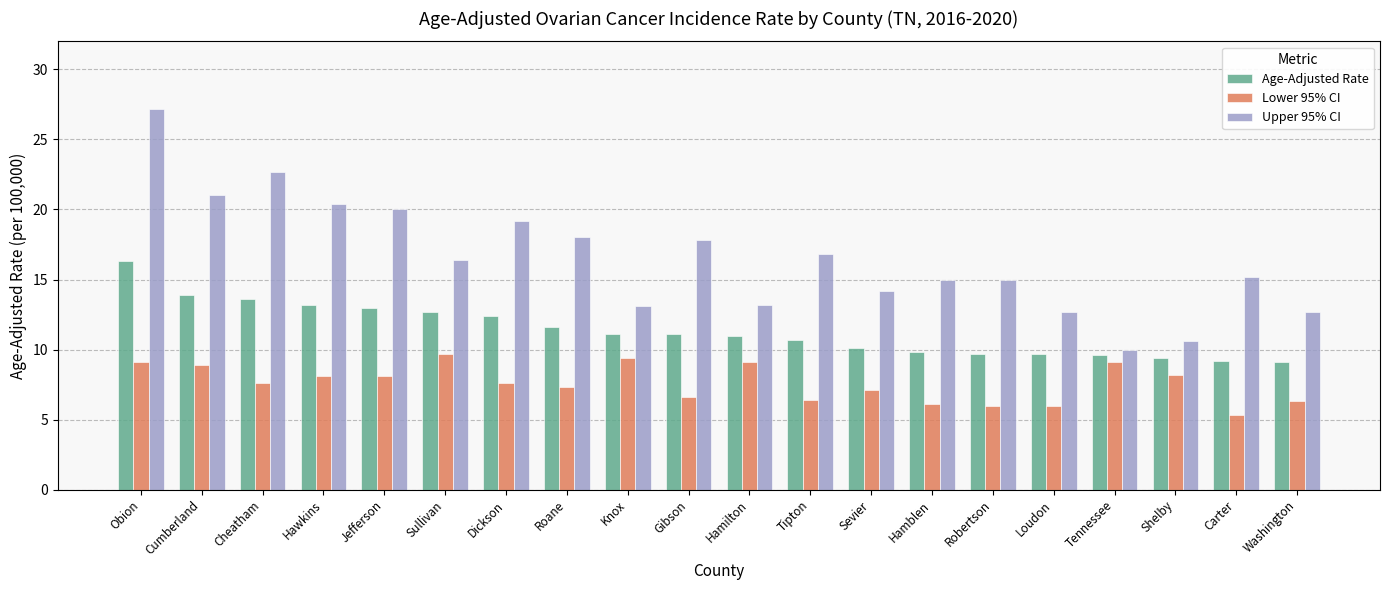

Count the number of data series in this chart.

3